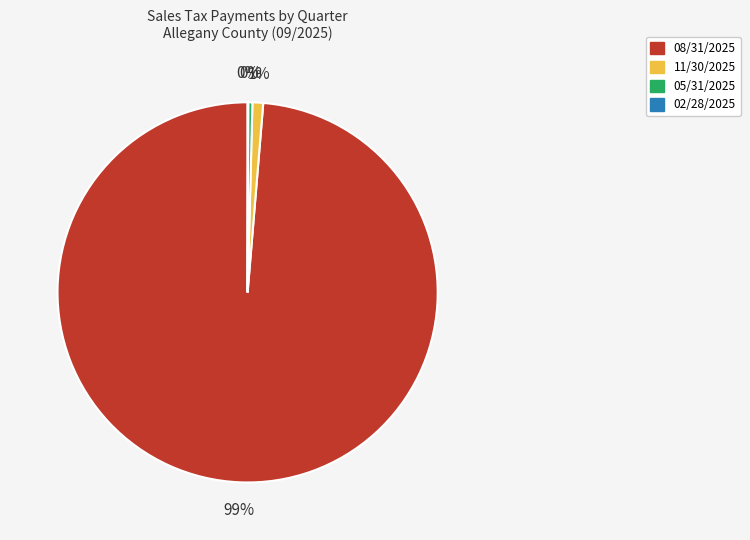

Is it true that 11/30/2025 is 14% of the pie?

False